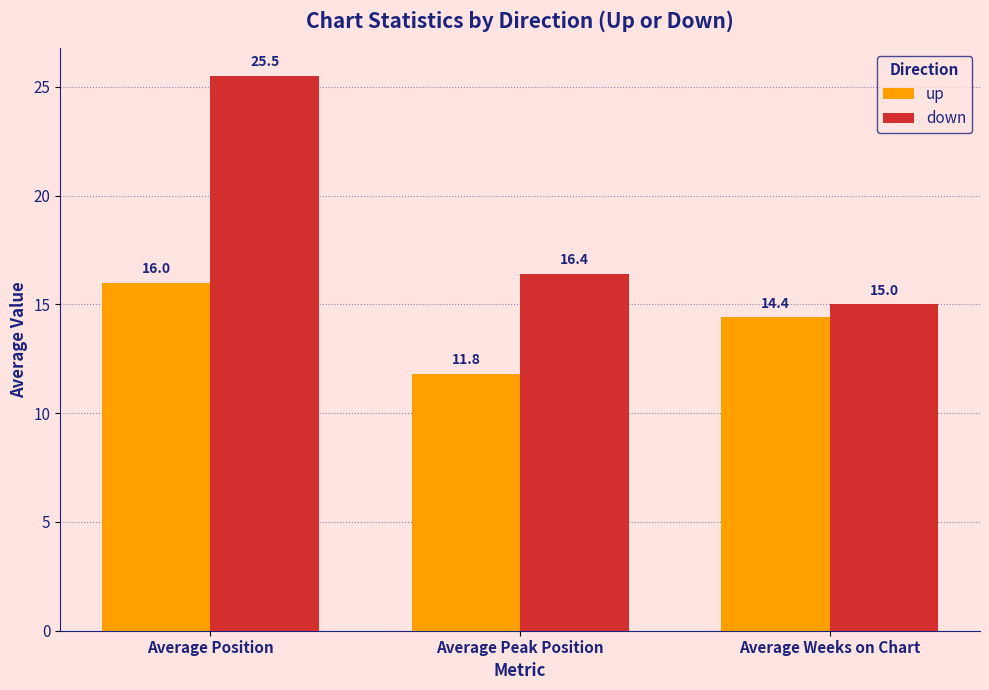

What is the sum of all up values?

42.2